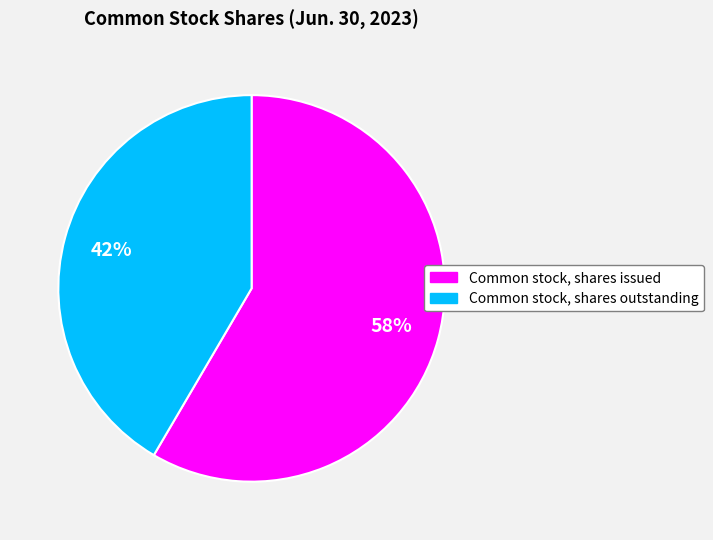

To the nearest percent, what is the average slice percentage?

50%